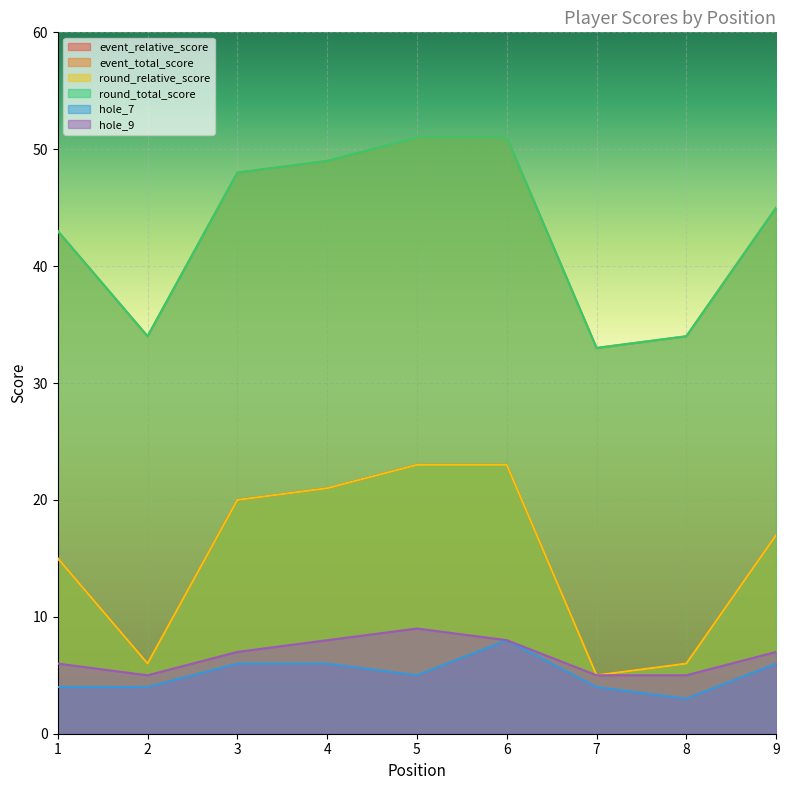

How many categories are shown in the chart?

9